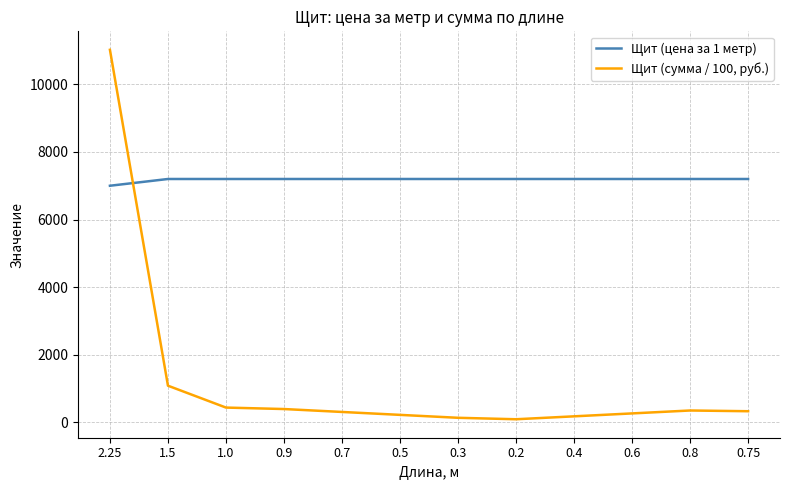

What is the difference between the maximum and minimum values in the Щит (сумма / 100, руб.) series?

10938.6